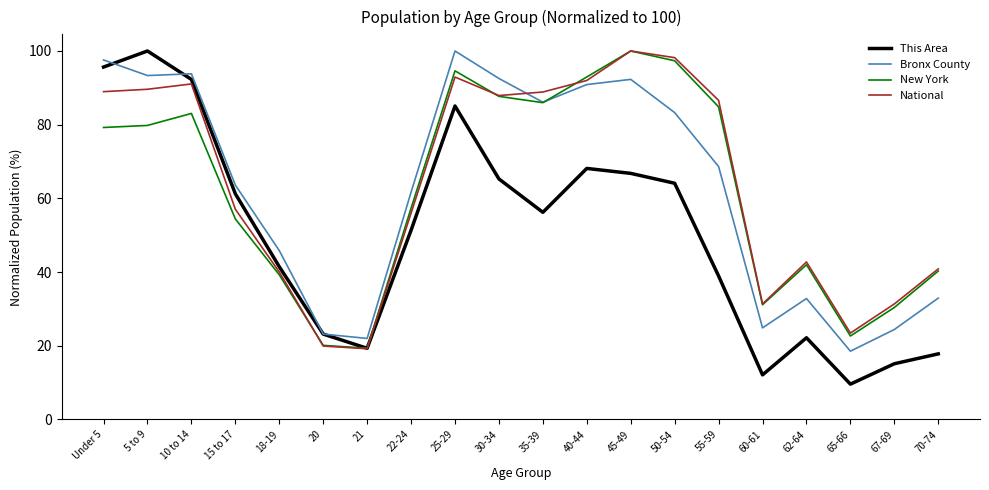

At which category is the sum across all series the highest?

25-29